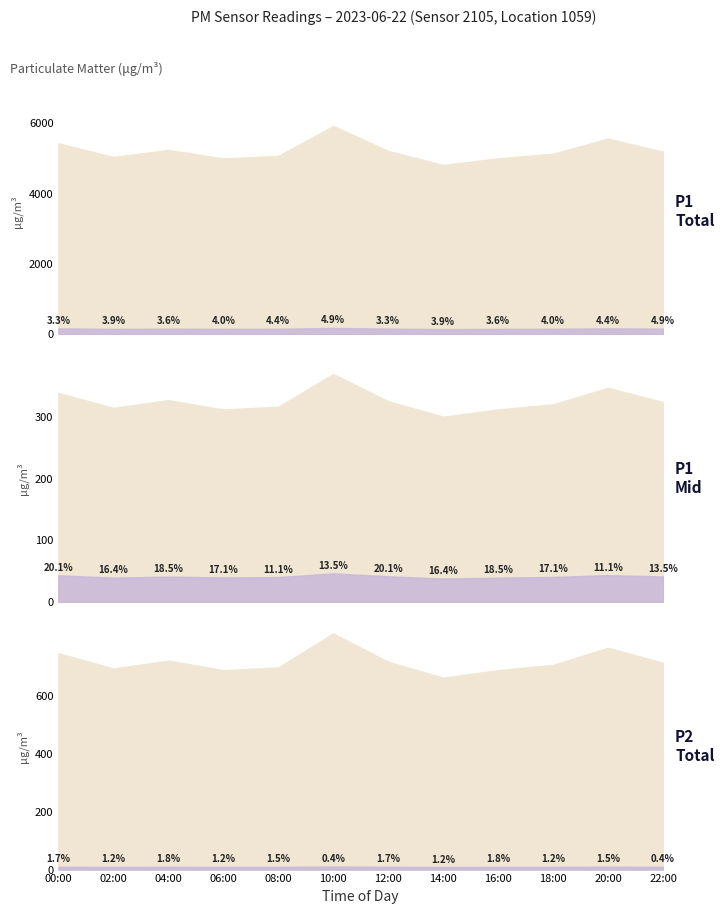

True or false: P1 and P2 intersect in this chart.

False